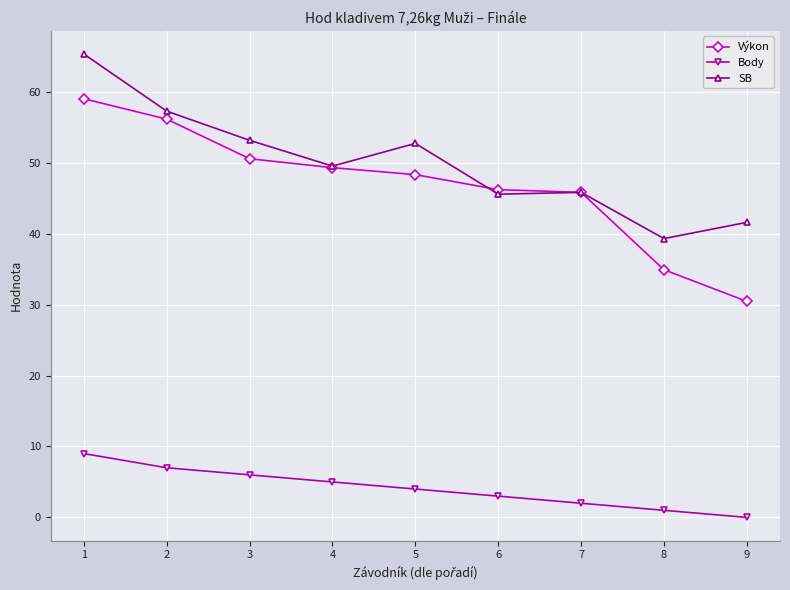

The Body series shows 4.0 at 5. True or false?

True